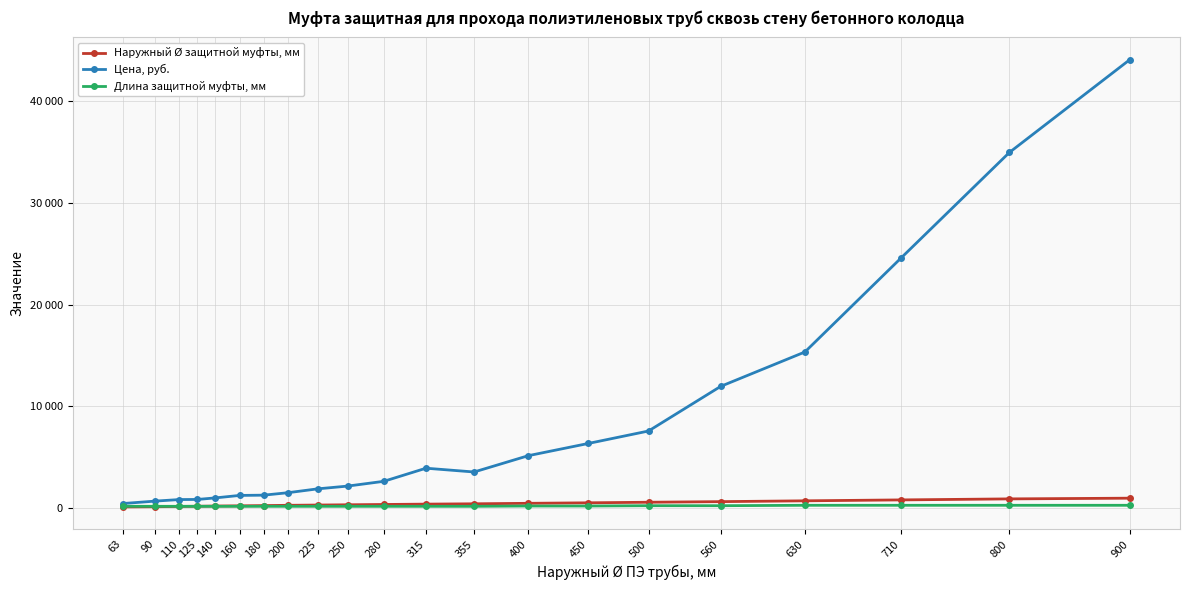

Which series has the largest range (max minus min)?

Цена, руб.